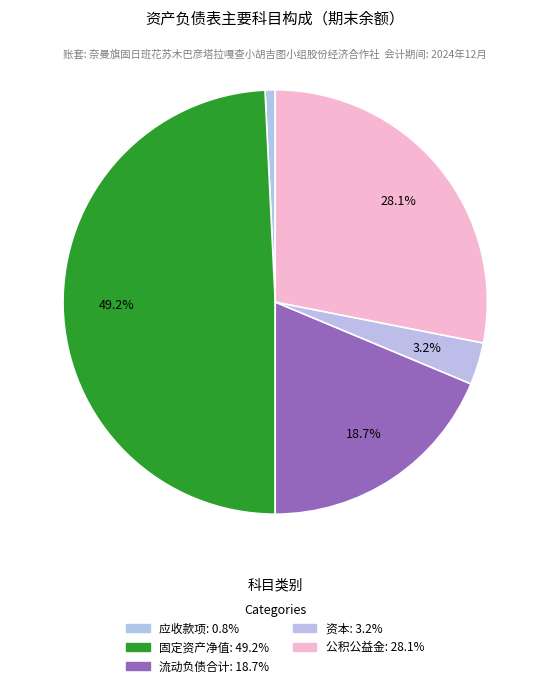

Is there any slice that represents more than half of the pie?

No